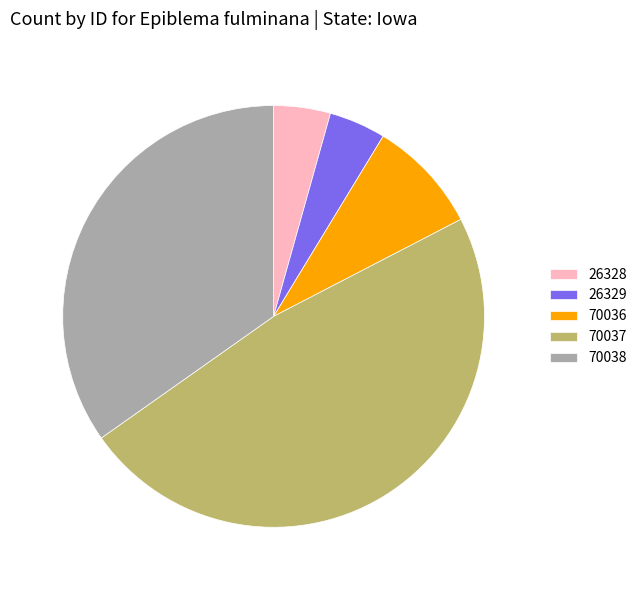

Does 70036 represent more than half of the total?

No